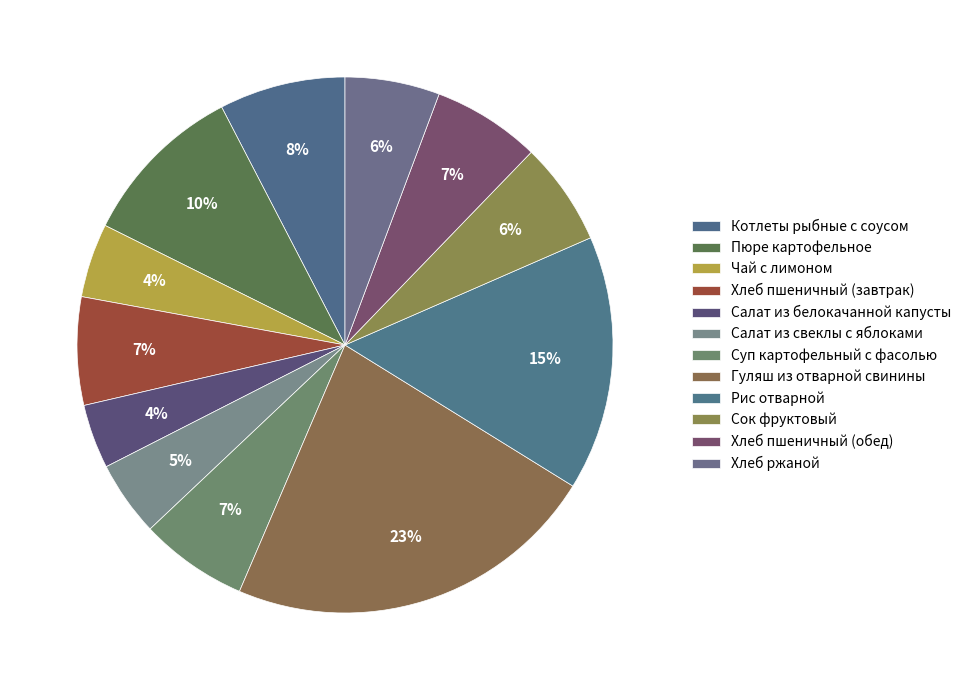

Does Хлеб ржаной represent more than half of the total?

No